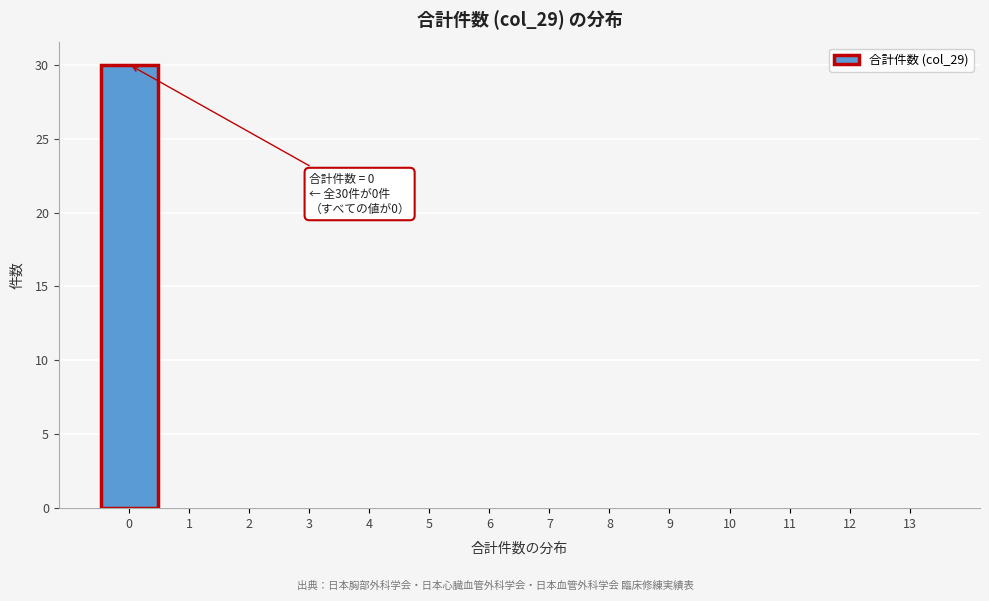

Over which range of the x-axis is the bar tallest?

-0.5 to 0.5